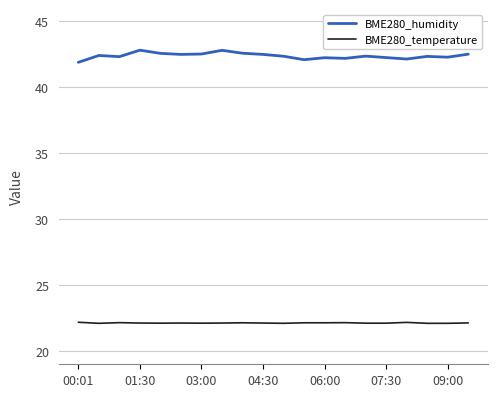

True or false: BME280_temperature and BME280_humidity cross at least once.

False